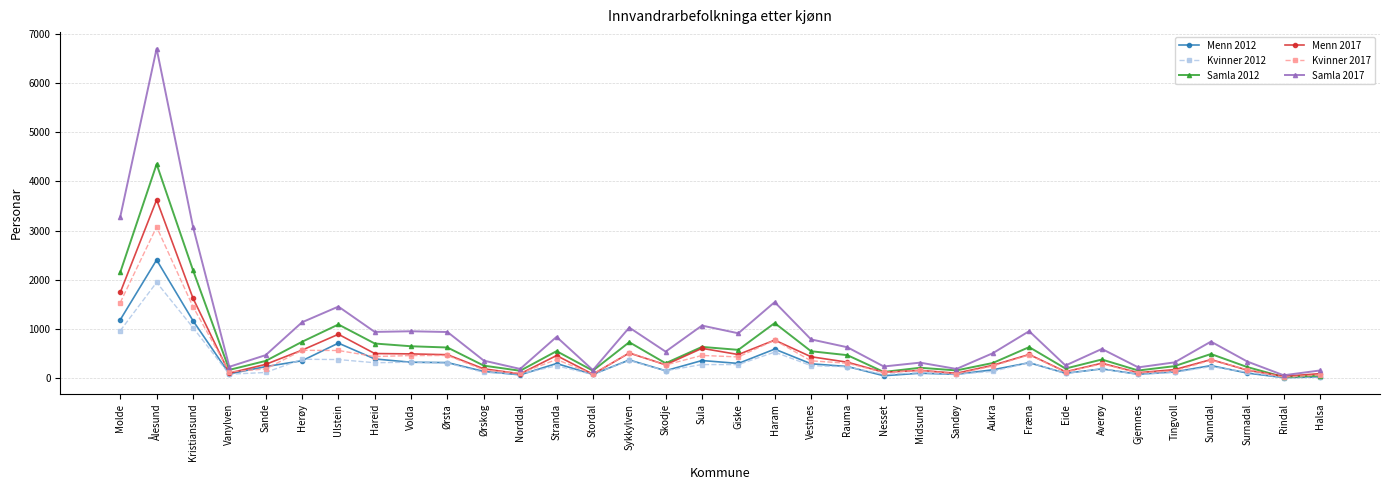

Which series has the largest total across all categories?

Samla 2017